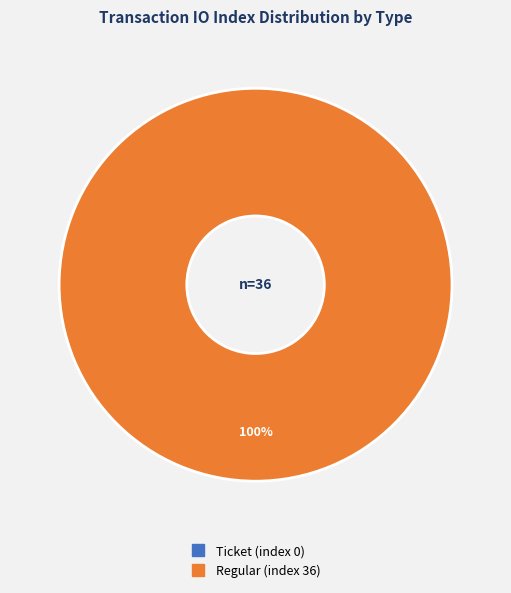

The Regular (index 36) slice represents 100% of the pie. True or false?

True